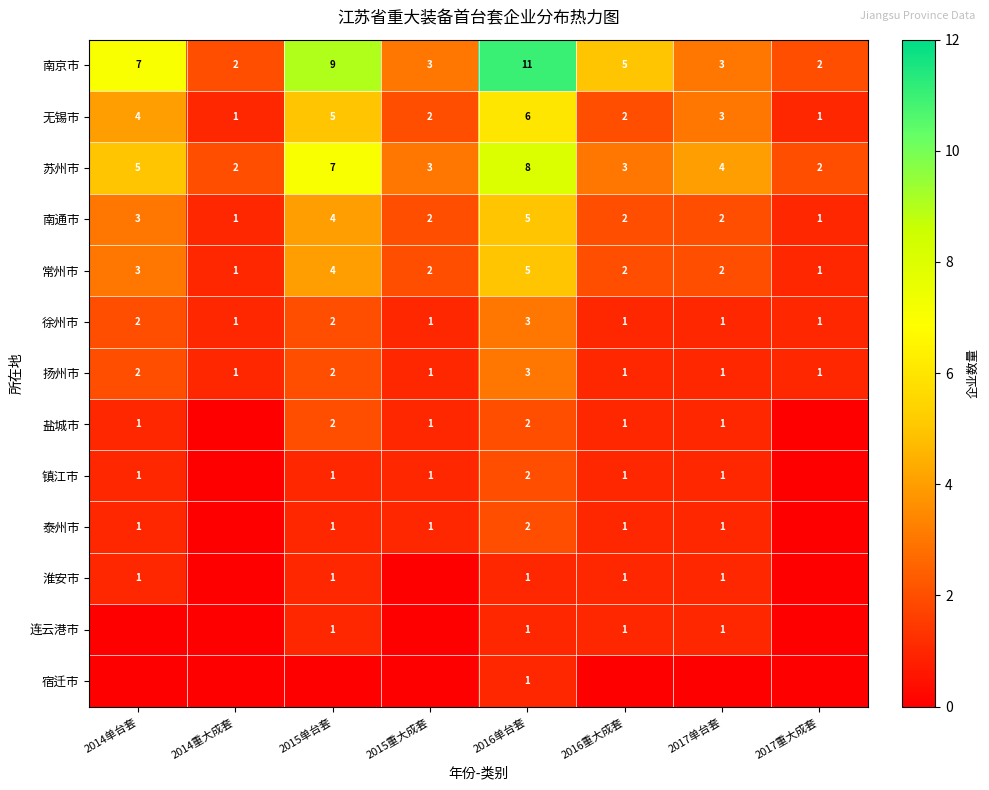

At which label is 无锡市 closest to 3?

2017单台套